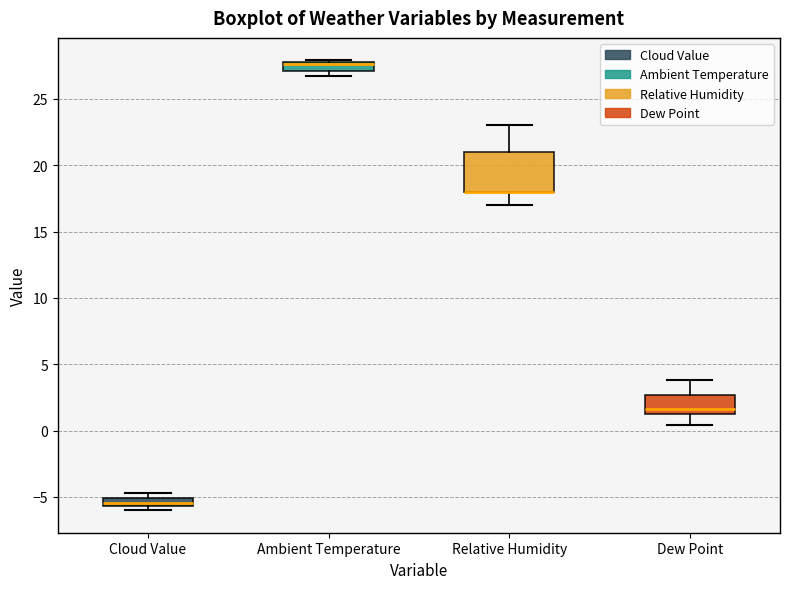

Where is the upper edge of the box for Relative Humidity on the y-axis? The values are not printed on the chart, so give them approximately, as read against the axis.

21.0